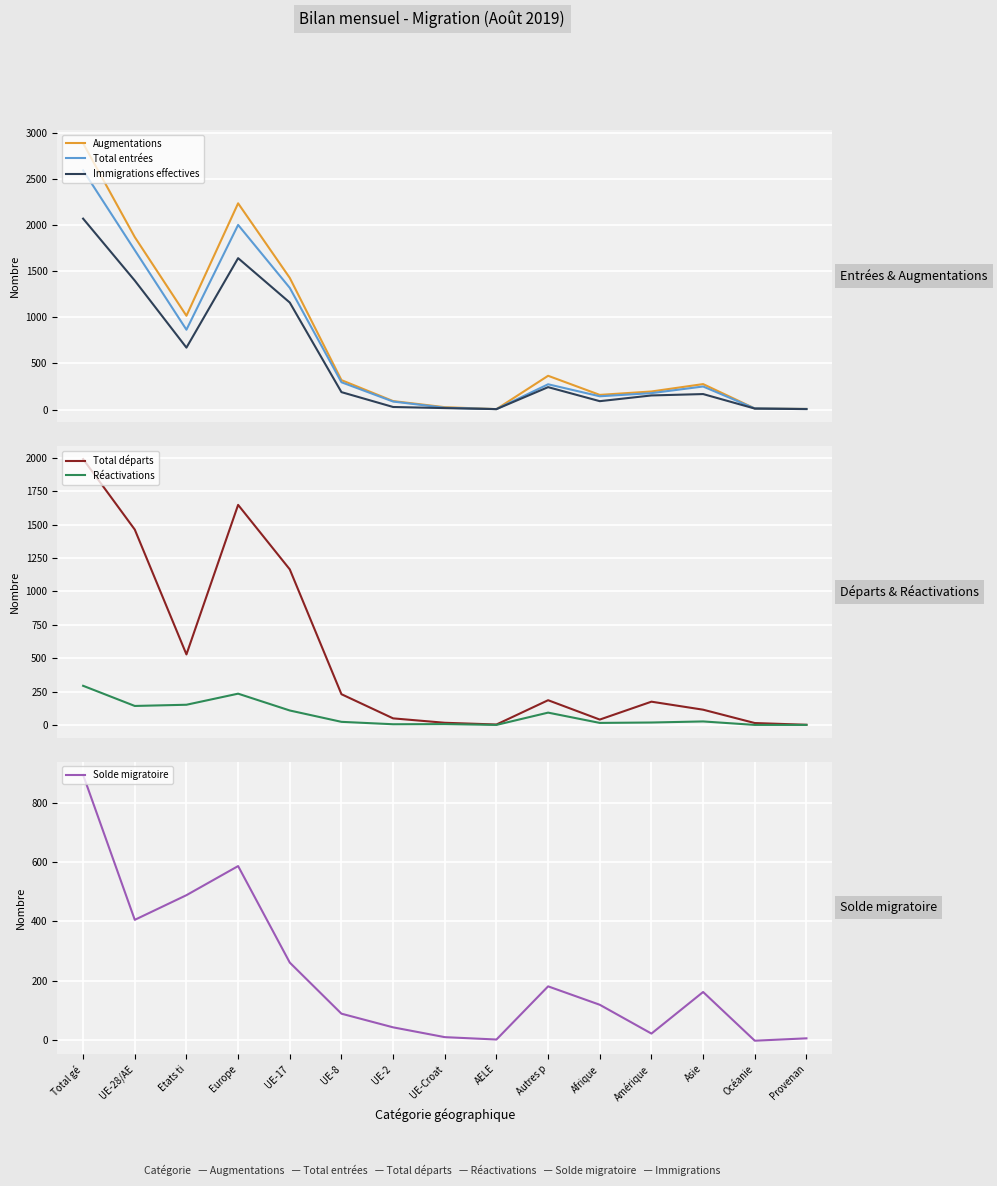

True or false: Augmentations has a value of 3516 at Europe.

False